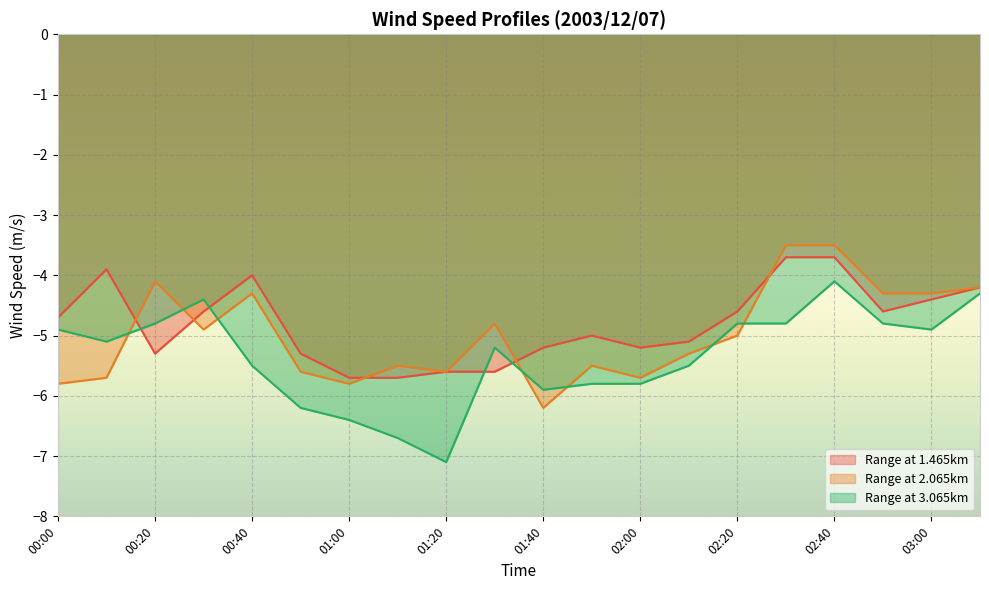

How many times do Range at 2.065km and Range at 3.065km cross each other?

7